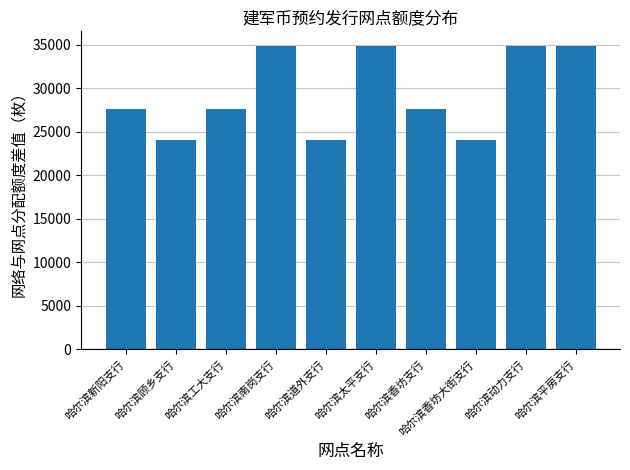

Reading left to right, transcribe all the data shown in this chart.

27600	24000	27600	34800	24000	34800	27600	24000	34800	34800